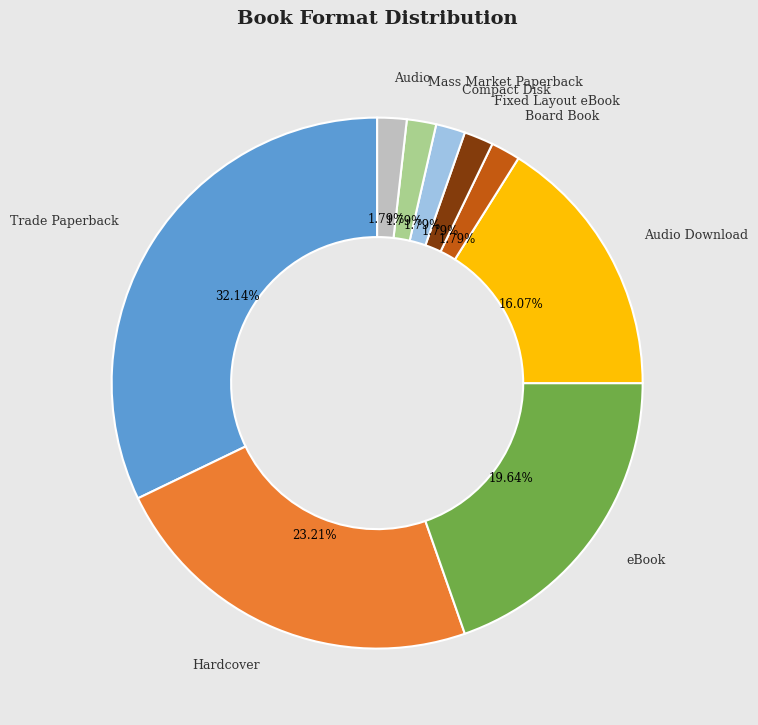

What portion of the pie excludes Fixed Layout eBook?

98.2%